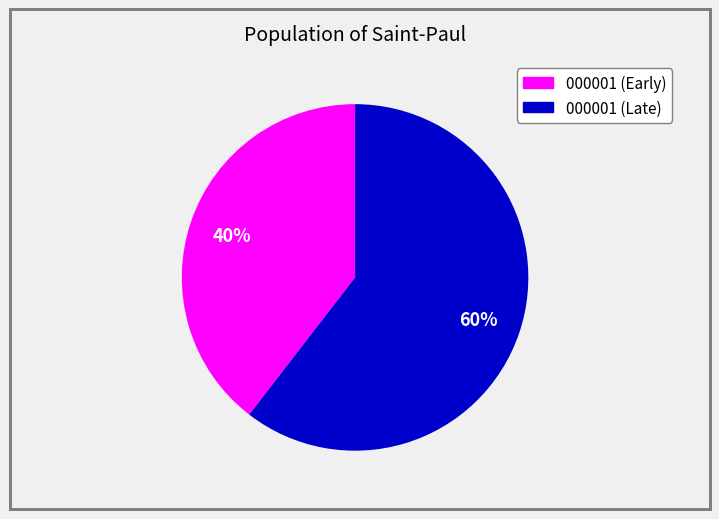

Is there a majority slice in this chart?

Yes